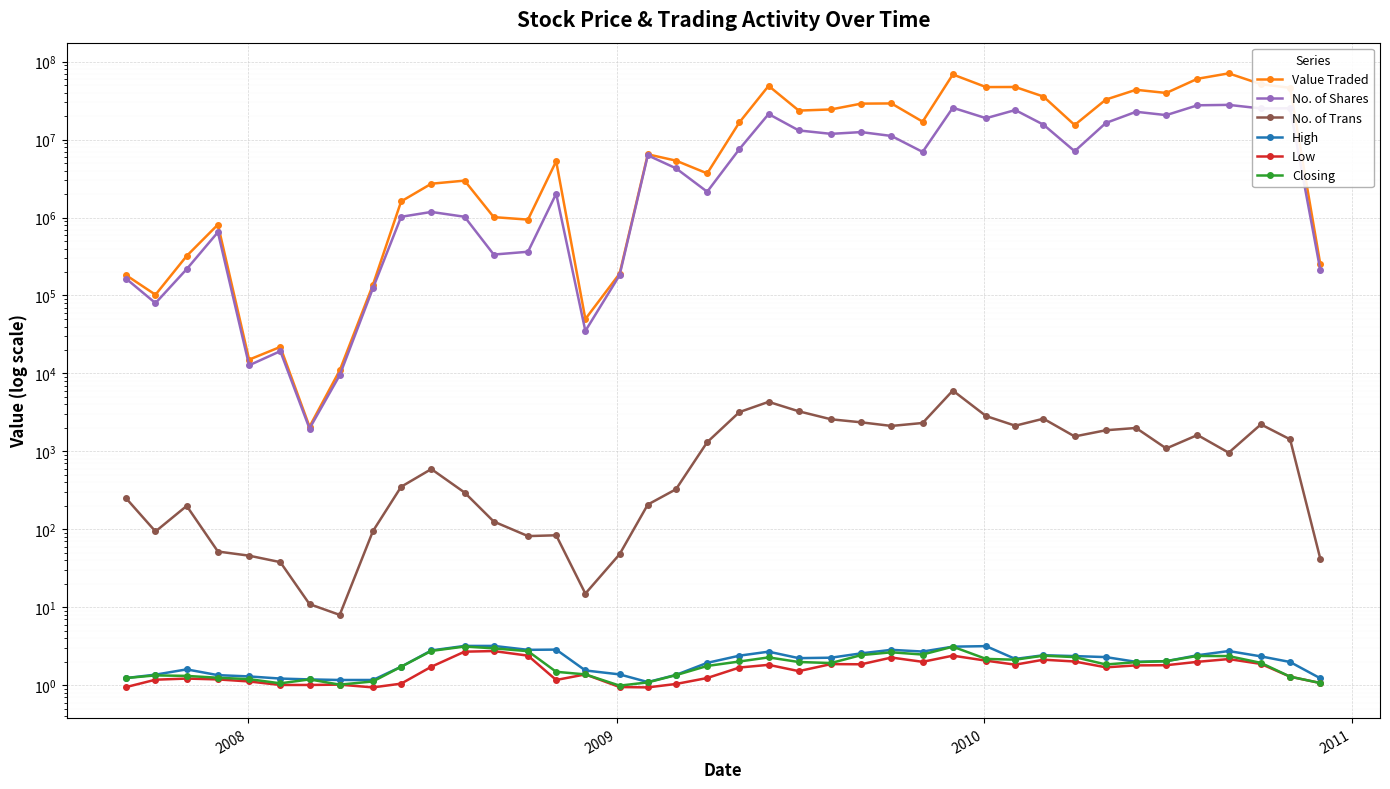

Is the value of No. of Shares at 31 greater than the value of Closing at 9?

Yes